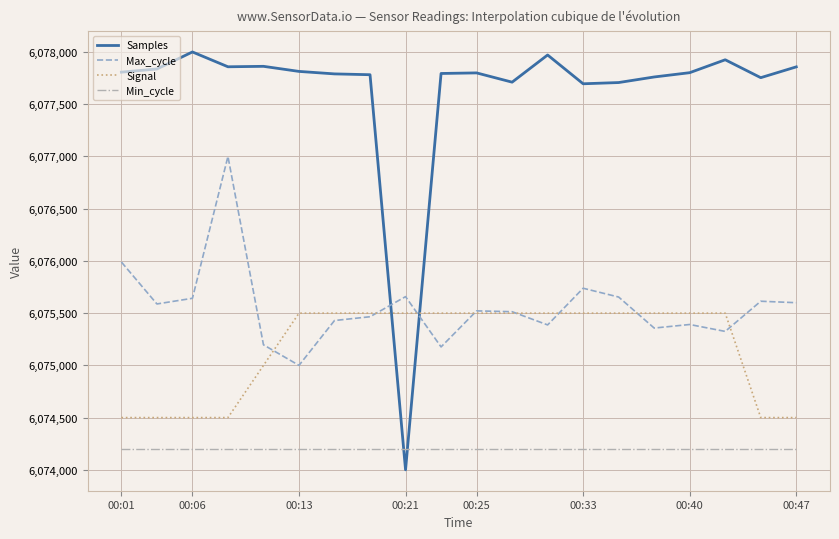

Which series has the widest spread of values?

Samples